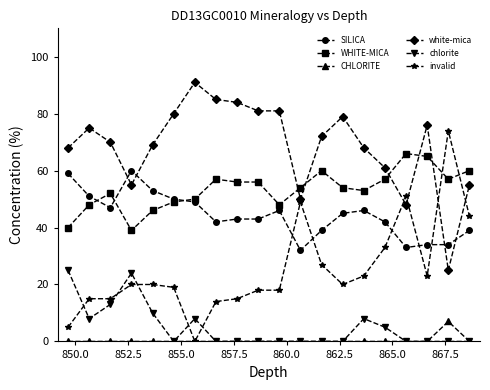

Does the chart display data point markers on the line(s)?

Yes